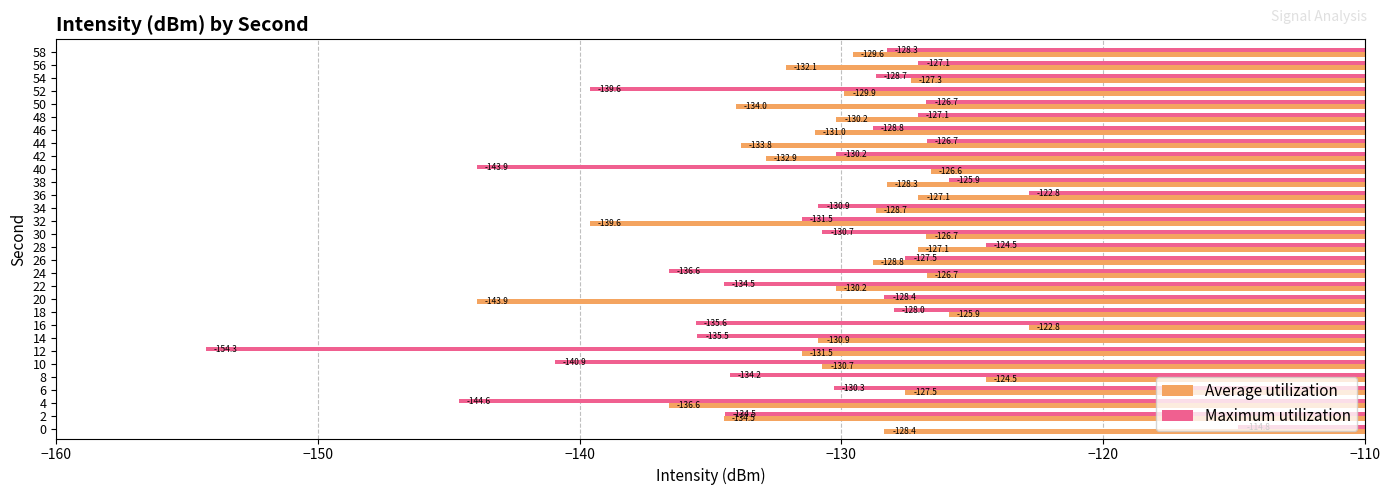

Which series has the largest total across all categories?

Average utilization